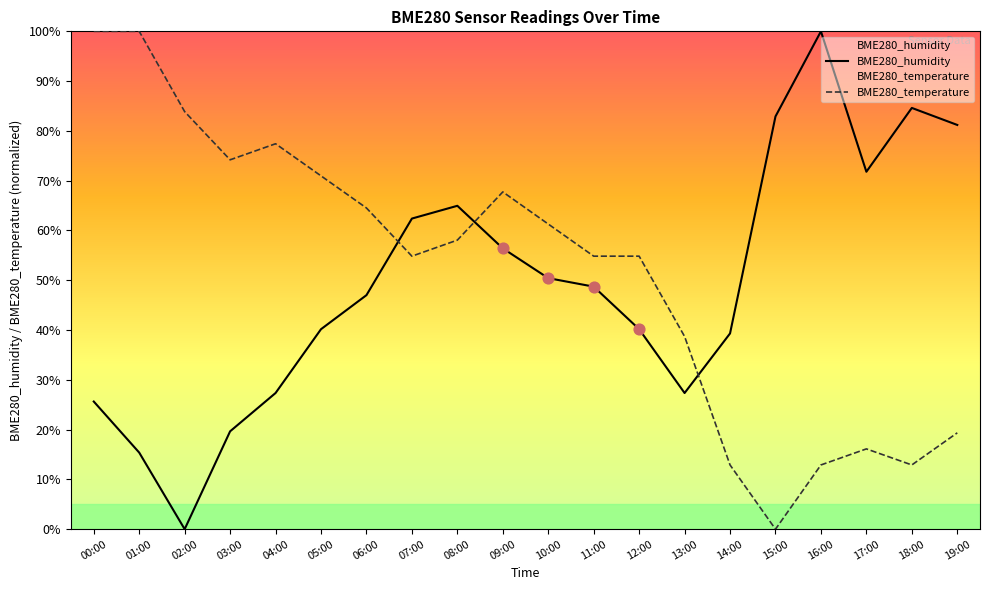

Which series contains the lowest Y value?

BME280_humidity